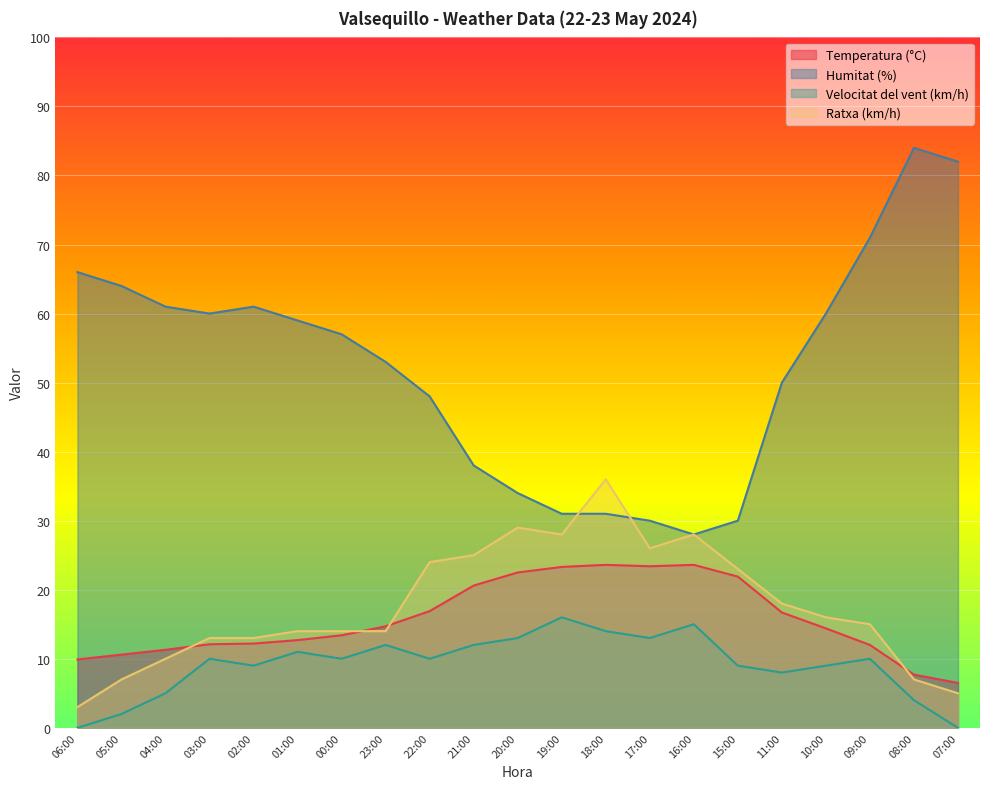

What position from the left is 04:00?

3